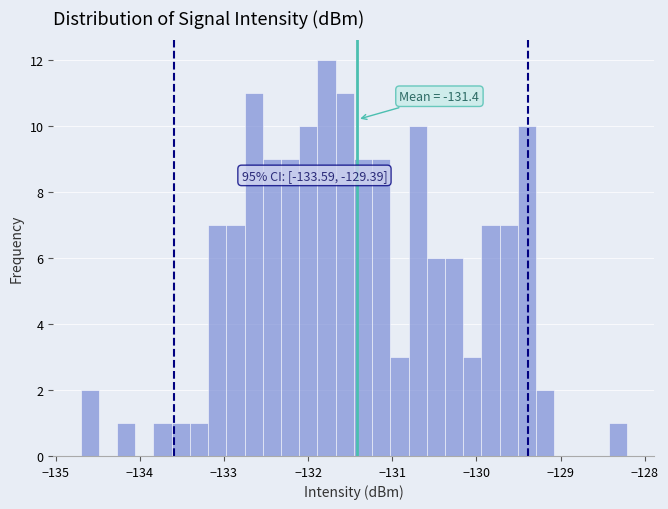

Read against the x-axis, roughly where is the centre of the tallest bar?

-131.8